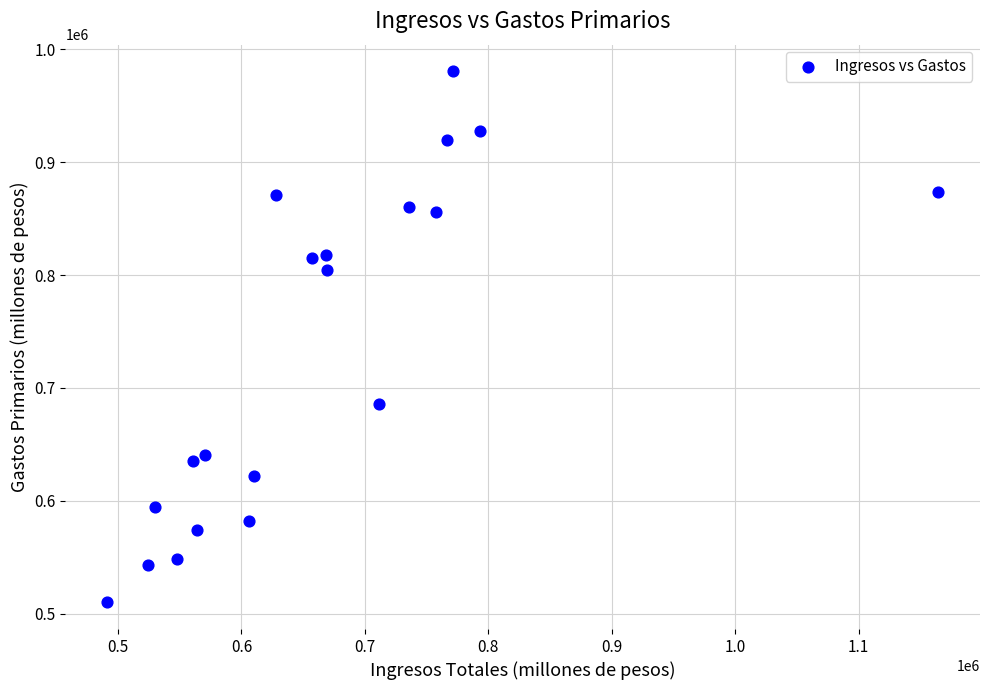

What is the range of X values (max minus min)?

673694.6